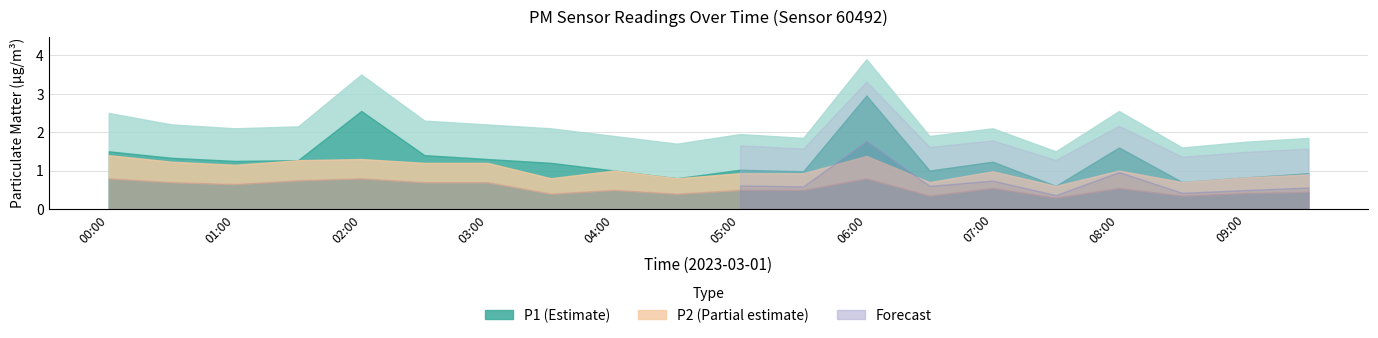

The value of P2 at 04:30 is 0.8. True or false?

True